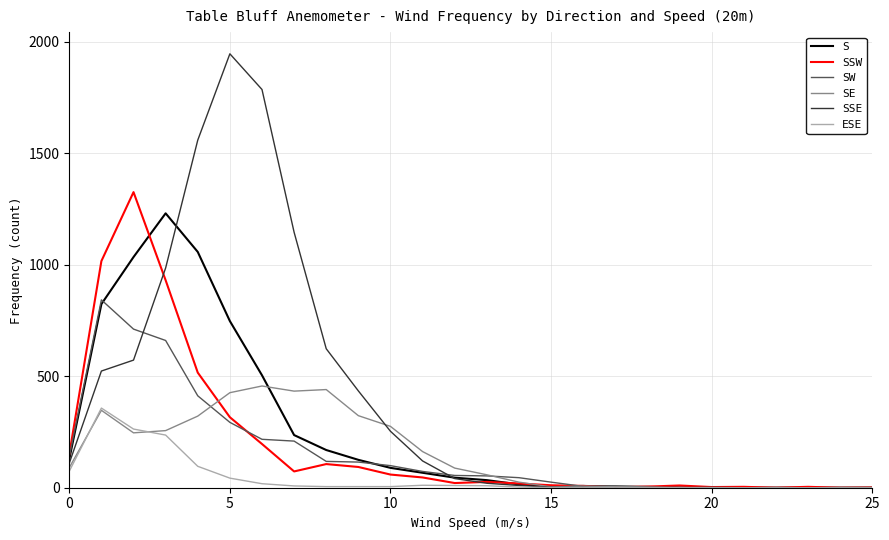

What is the highest value of the ESE series?

357